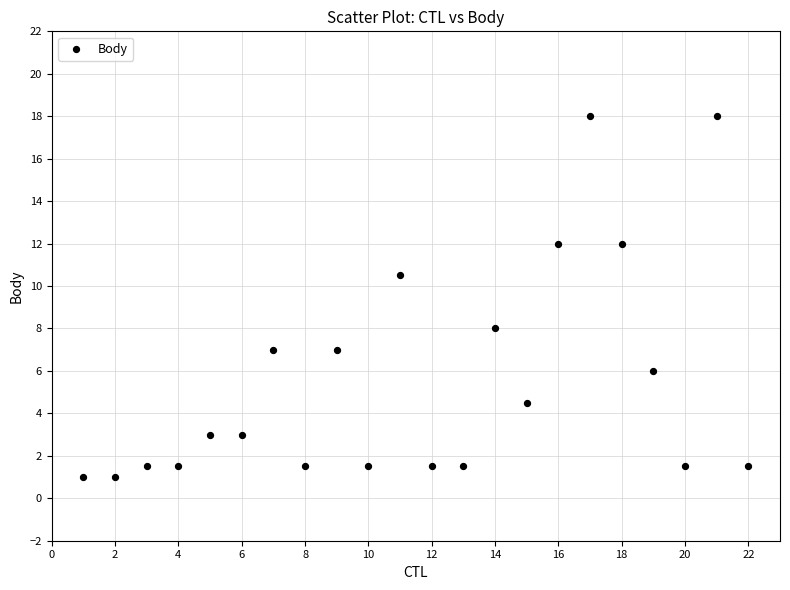

What Y value in the scatter plot is closest to 9?

8.0